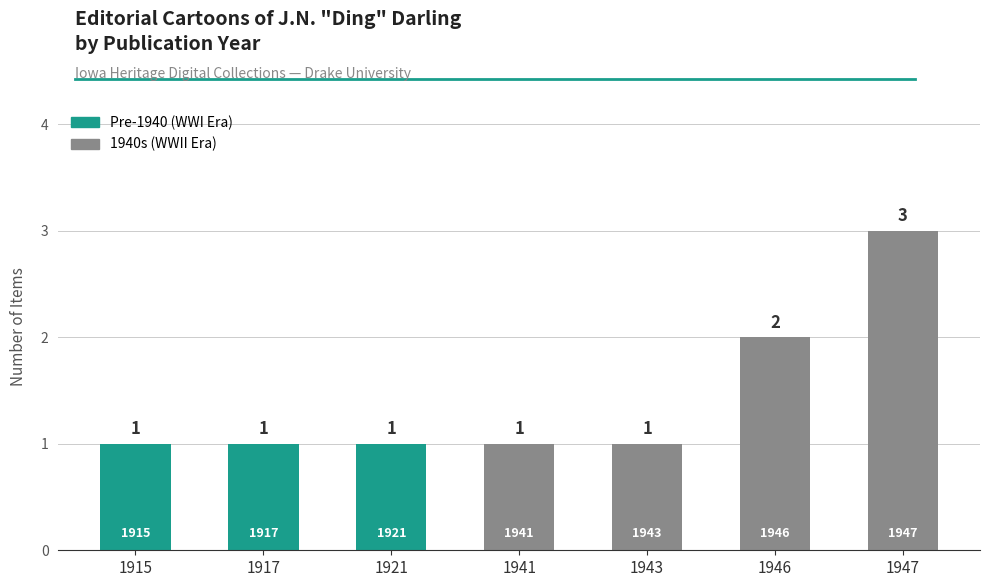

Count the number of values greater than 1.

2